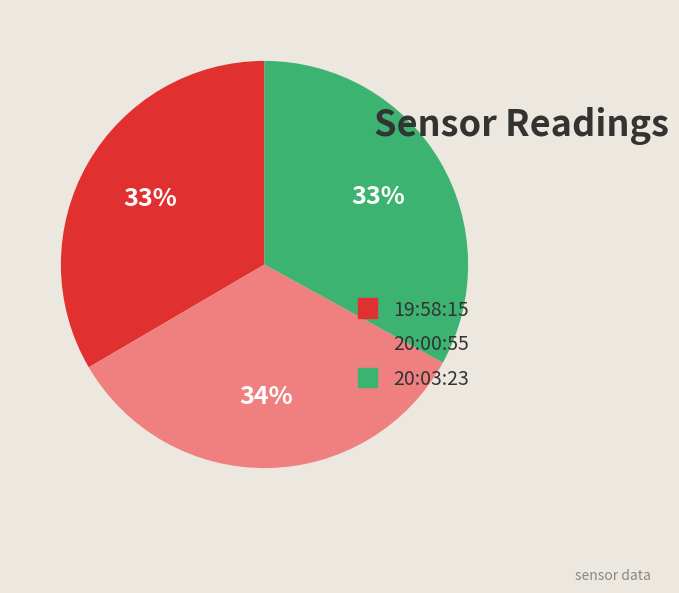

To the nearest percent, what is the difference between the 20:00:55 and 20:03:23 slice percentages?

1%